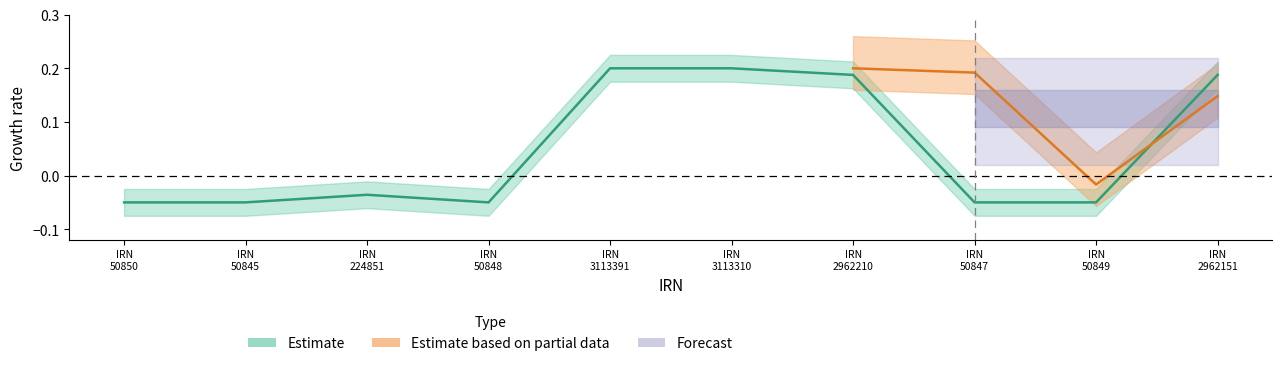

What is the difference between the values at IRN 3113391 and IRN 224851?

0.2